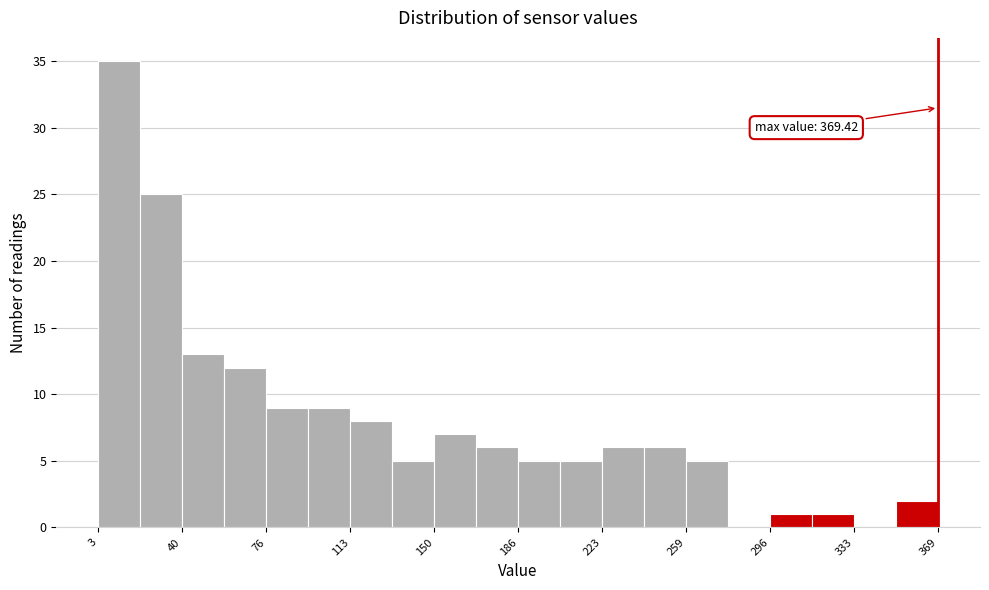

Read against the x-axis, roughly where is the centre of the tallest bar?

10